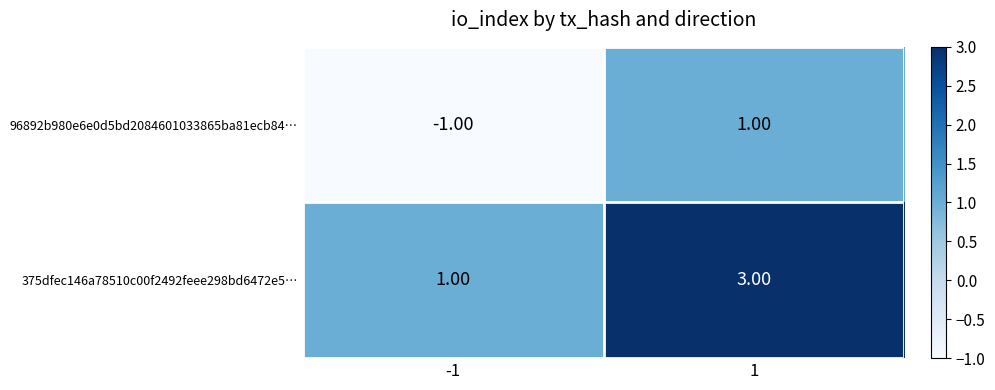

Which series has the largest total across all categories?

375dfec146a78510c00f2492feee298bd6472e5…